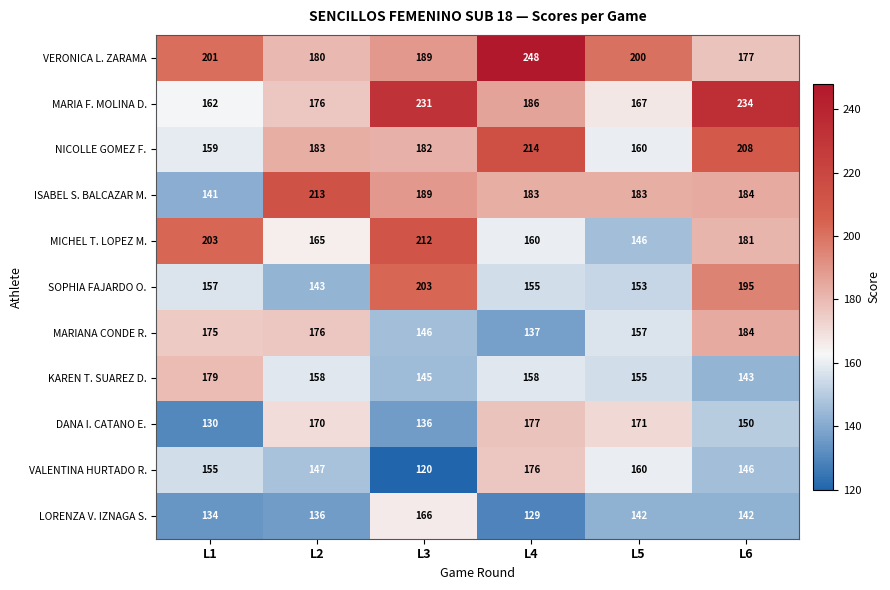

What is the spread (max minus min) of values at L1?

73